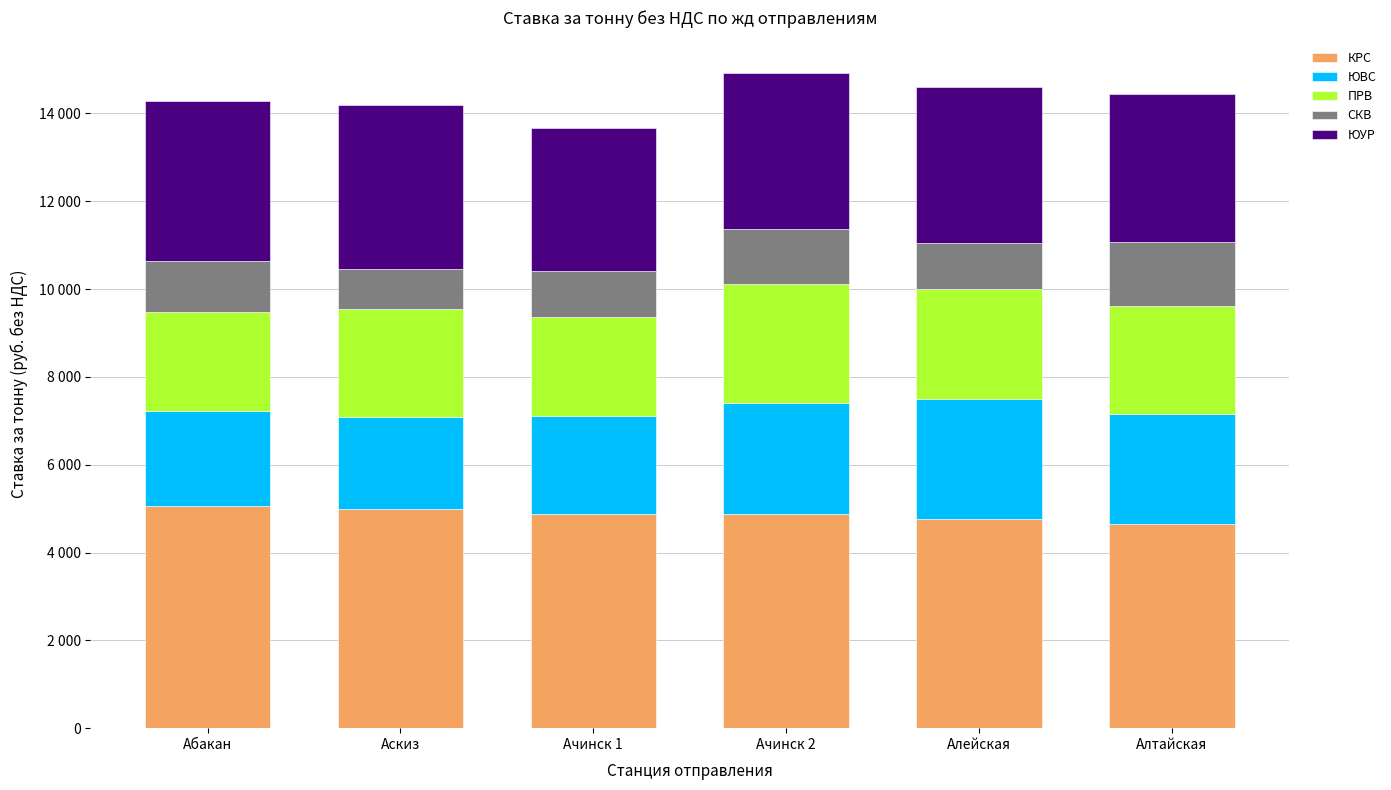

What is the total value across all series at Алейская?

14596